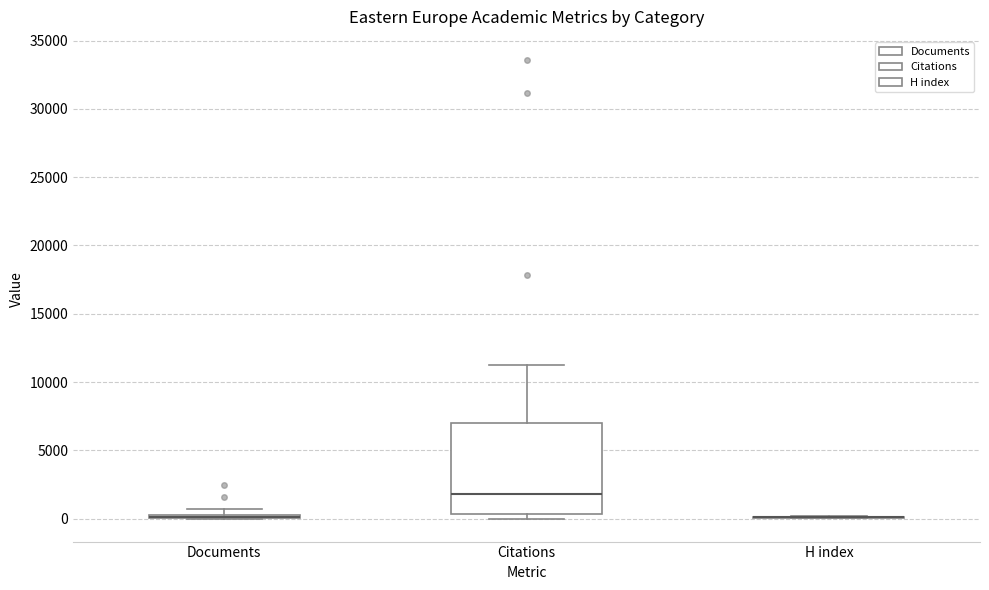

Which box is the tallest, from its lower edge to its upper edge?

Citations